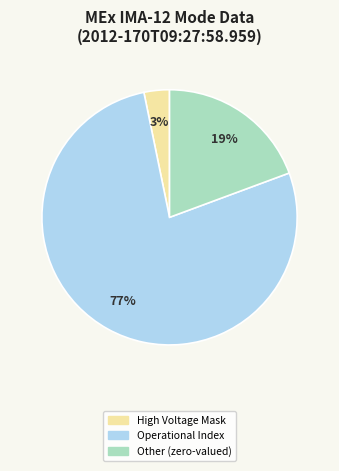

Does any single category account for the majority?

Yes